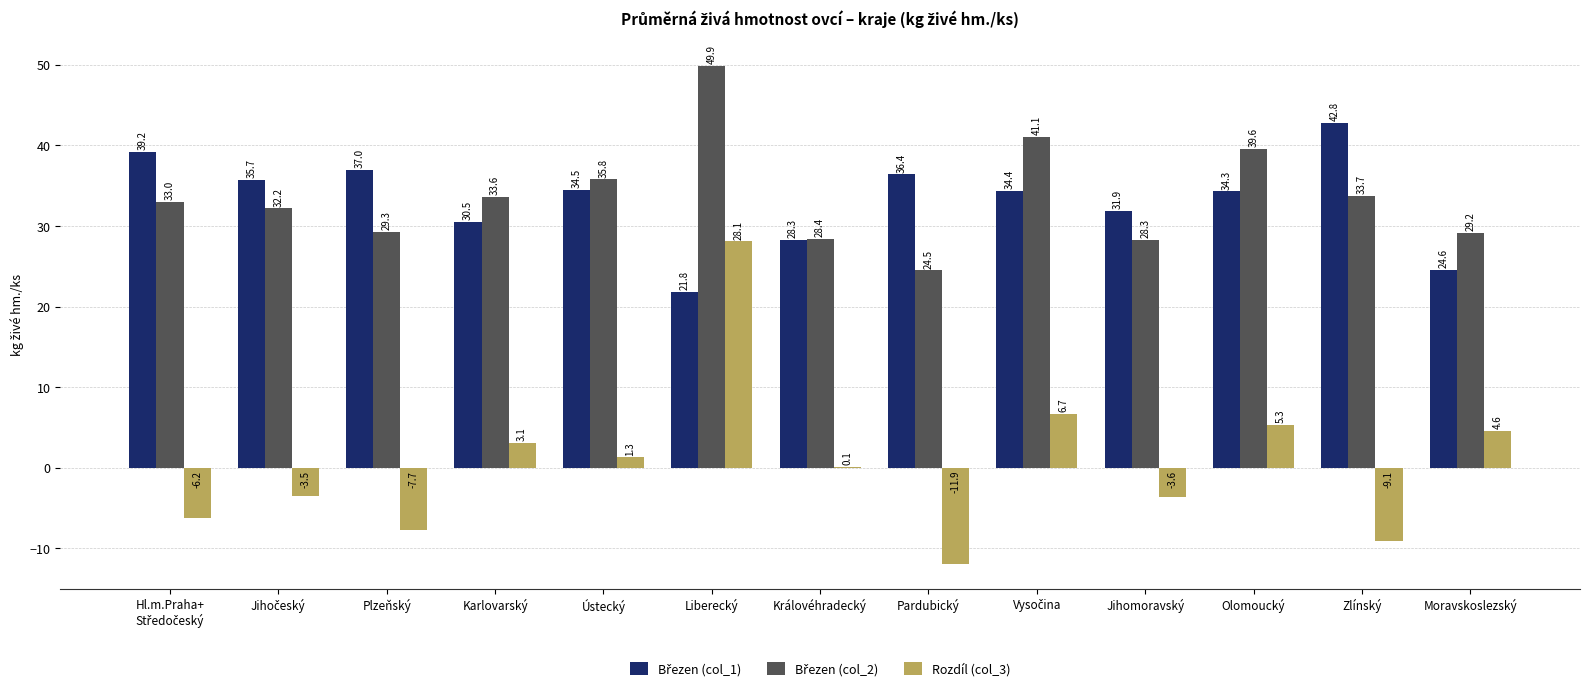

Which series has the largest range (max minus min)?

Rozdíl (col_3)